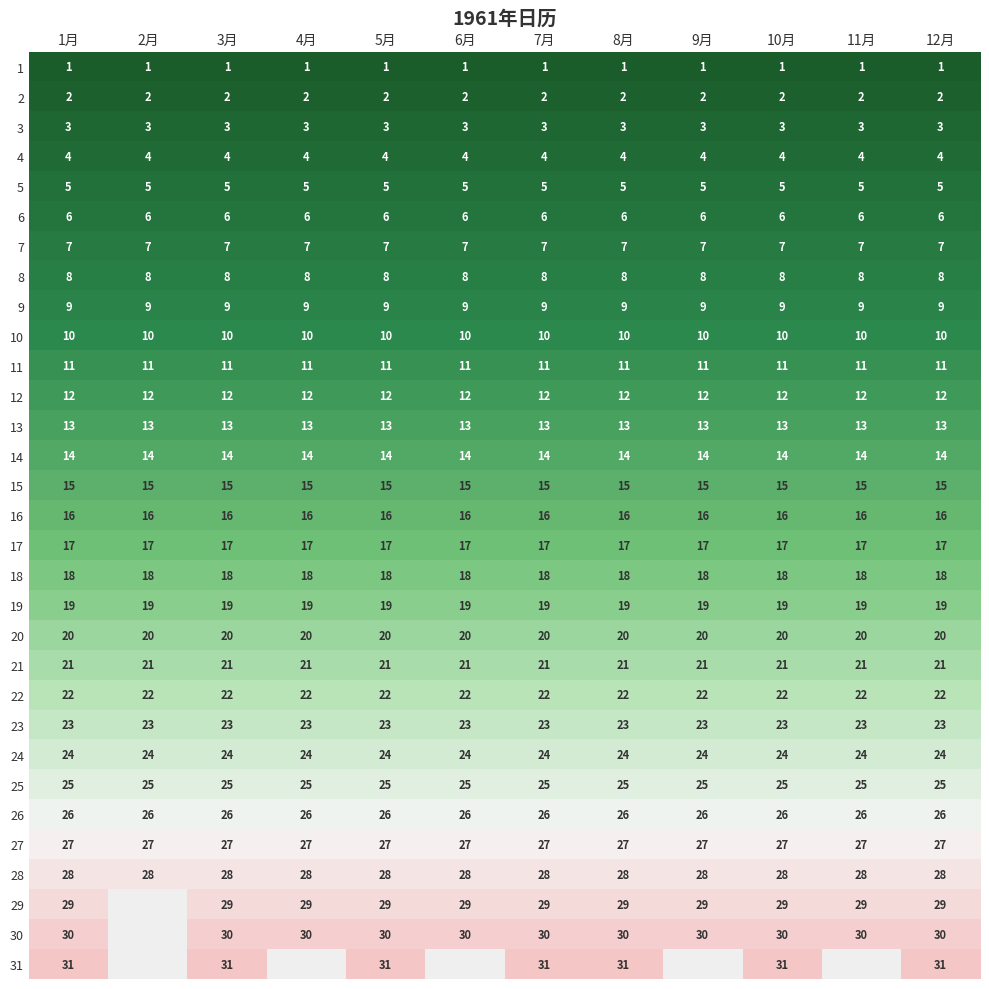

What is the minimum value for 6?

6